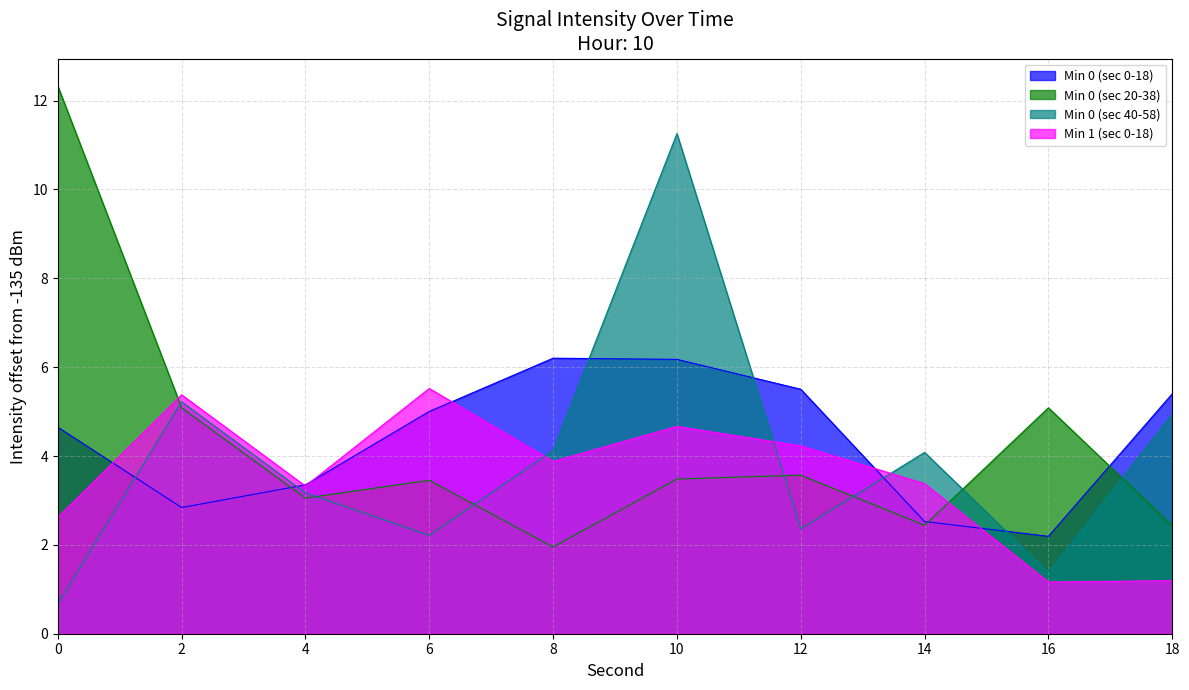

Is it true that Min 1 (sec 0-18) equals 5.5 at 6?

True